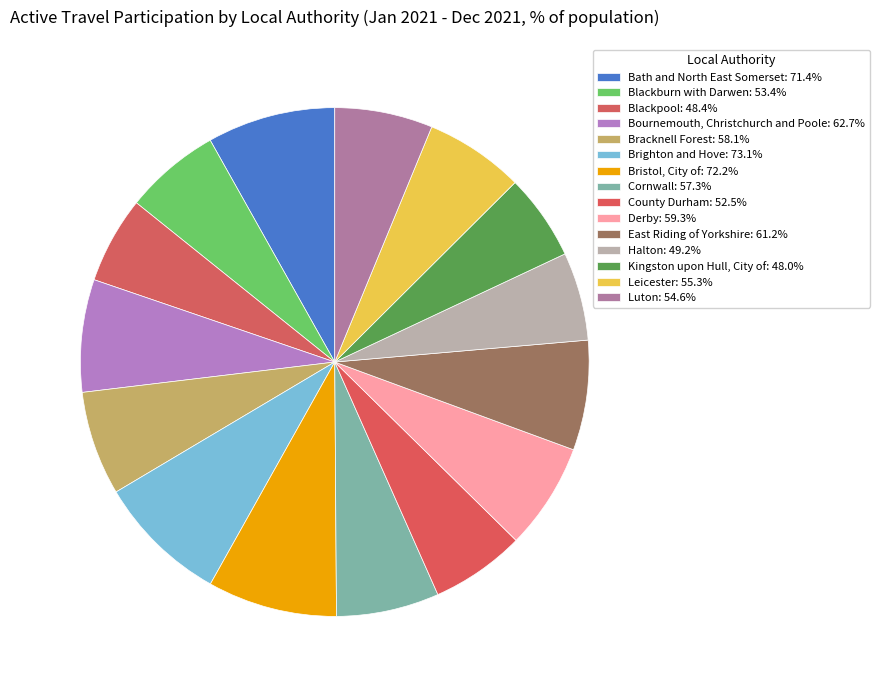

Count the number of slices in the pie.

15